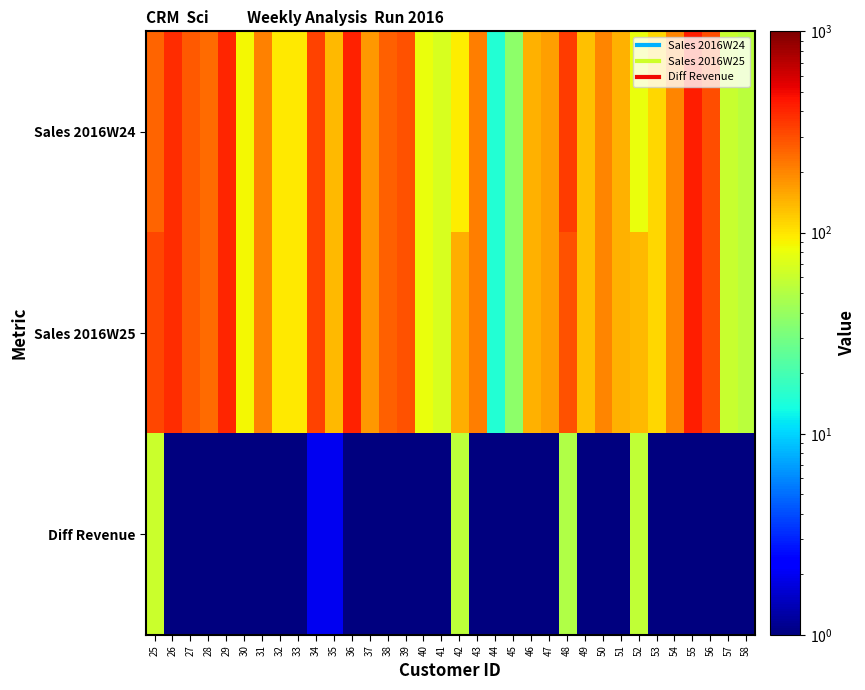

What is the difference between the highest and lowest values at 55?

431